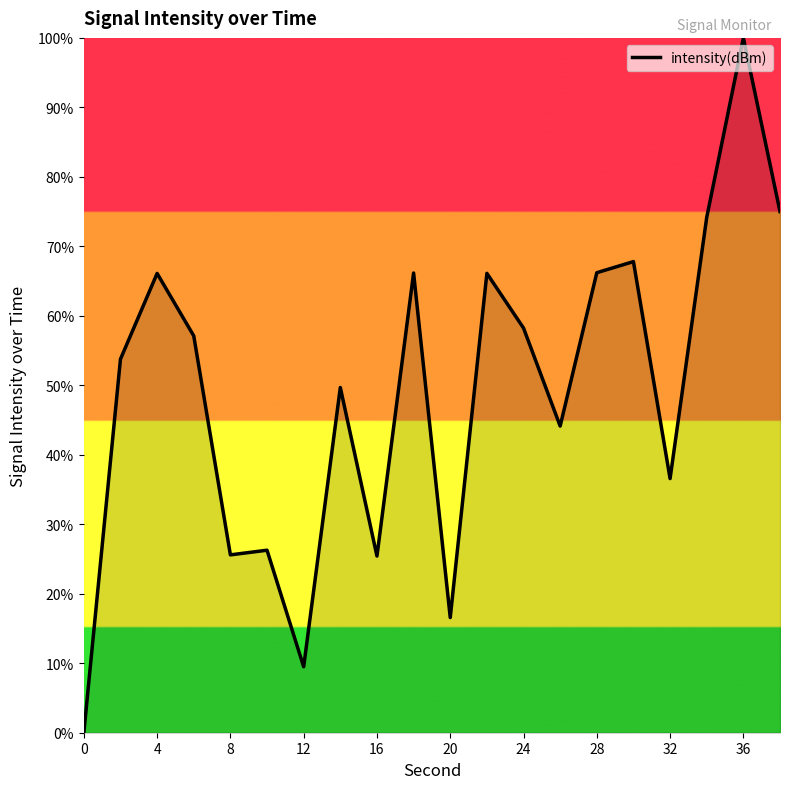

What is the greatest value displayed?

100.0